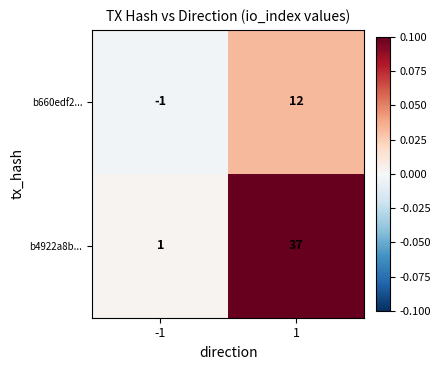

Reading right to left, list all the values displayed in this chart.

b660edf2...: 1=12	-1=-1
b4922a8b...: 1=37	-1=1